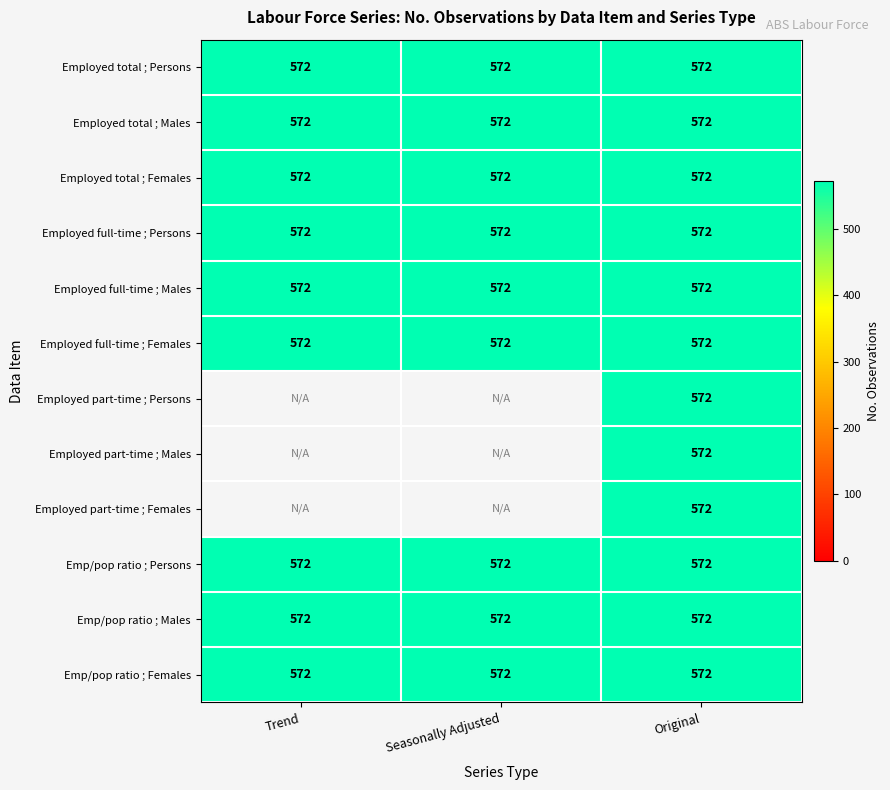

How many categories are shown in the chart?

3